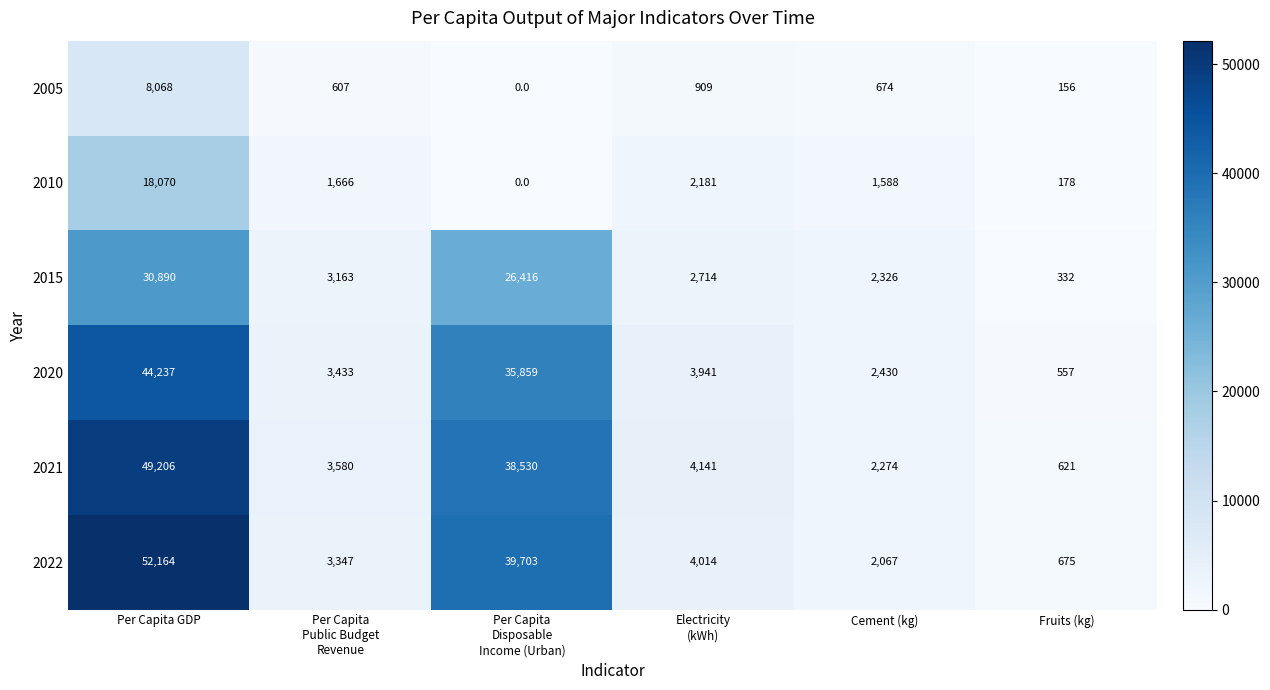

Which series has the widest spread of values?

2022